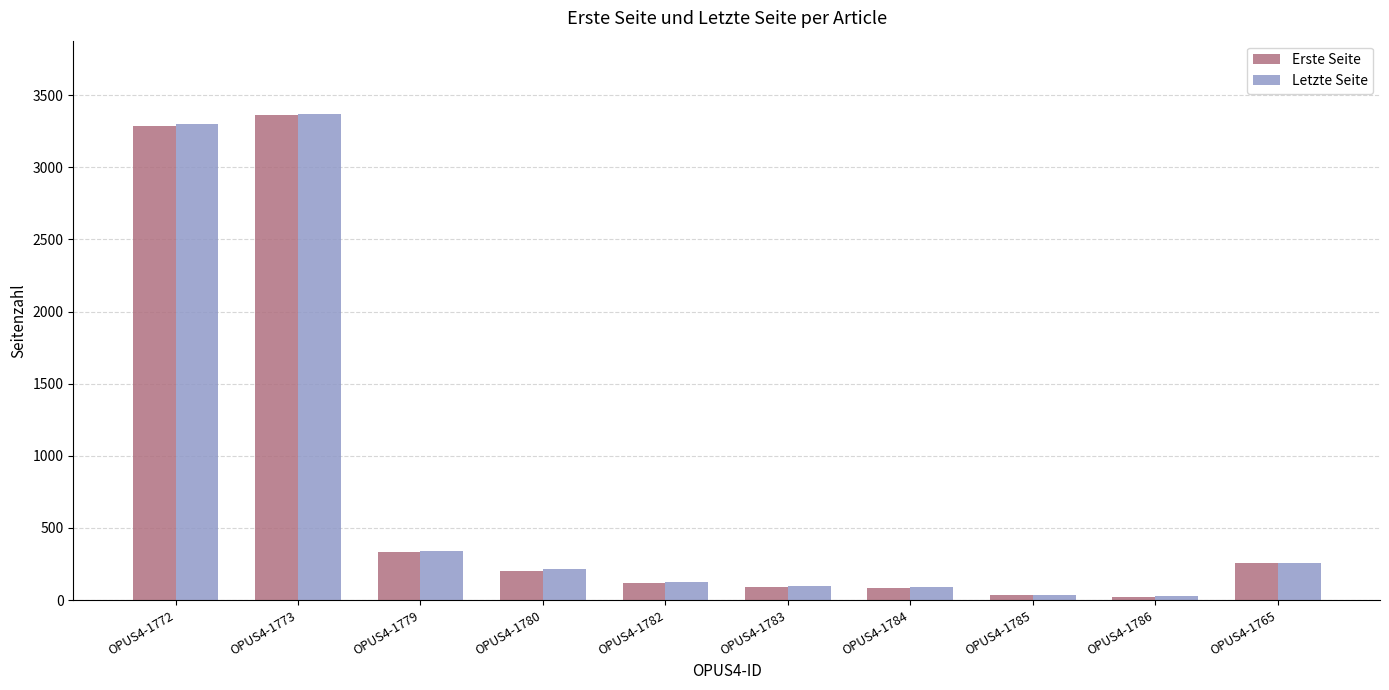

What is the difference between the second highest and second lowest values in the Letzte Seite series?

3259